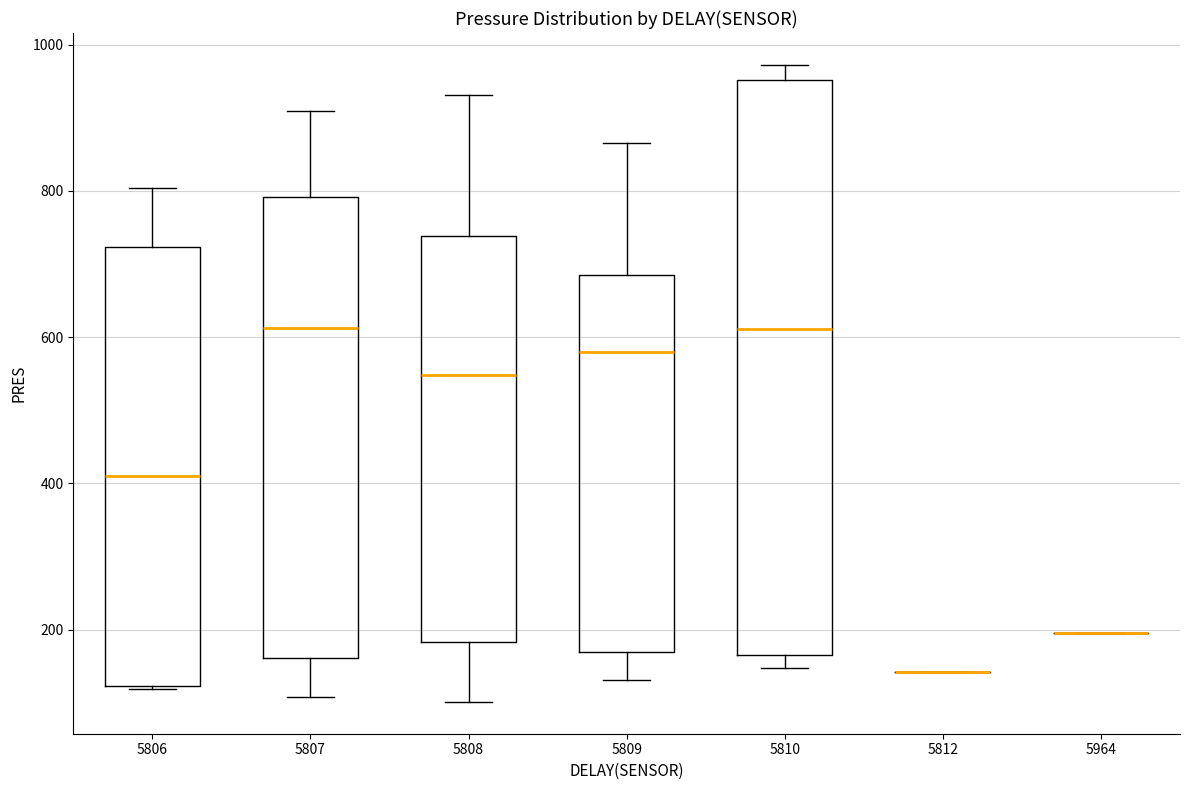

Reading left to right, read every box against the y-axis: the position of its median line, the range the box covers, and the ends of its whiskers. The values are not printed on the chart, so give them approximately, as read against the axis.

5806: median 420, box 120 to 720, whiskers 120 to 800
5807: median 620, box 160 to 800, whiskers 100 to 900
5808: median 540, box 180 to 740, whiskers 100 to 940
5809: median 580, box 160 to 680, whiskers 140 to 860
5810: median 620, box 160 to 960, whiskers 140 to 980
5812: box collapsed to a line at 140, whiskers 140 to 140
5964: box collapsed to a line at 200, whiskers 200 to 200